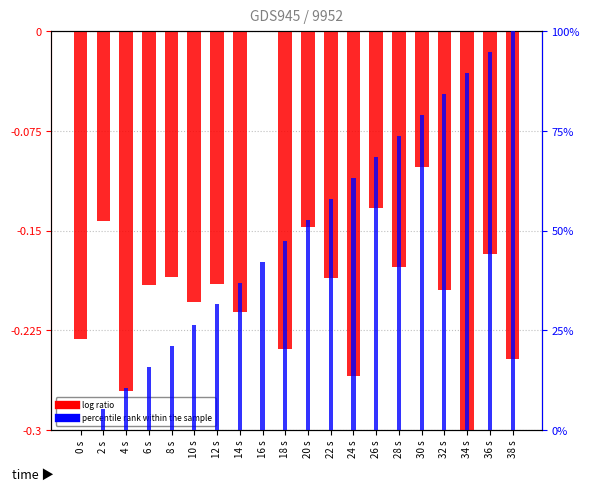

Is it true that percentile rank within the sample equals 31.6 at 12 s?

True